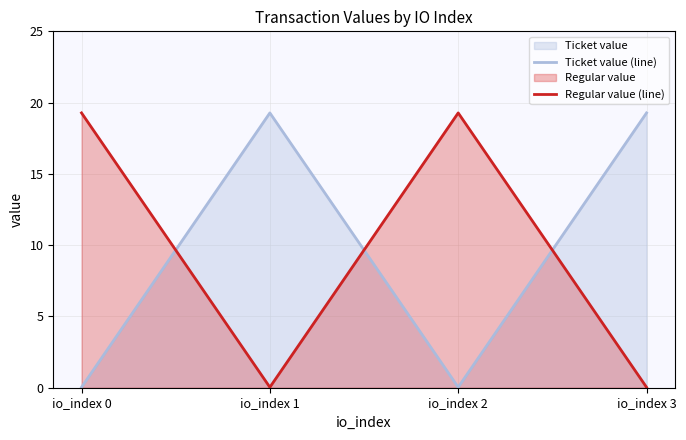

Between io_index 1 and io_index 0, which is larger?

io_index 1